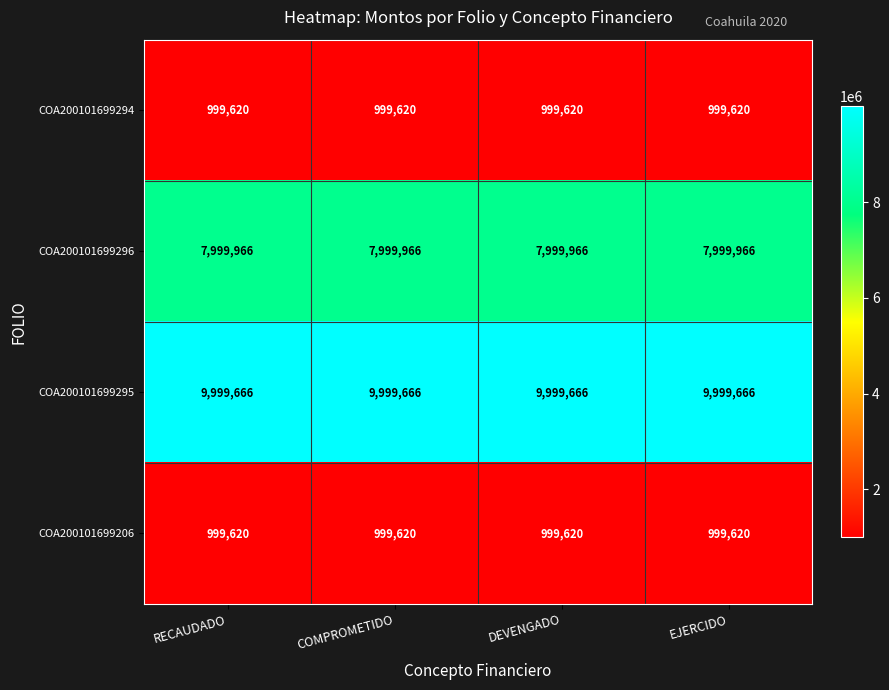

The COA200101699296 series shows 7999966 at DEVENGADO. True or false?

True